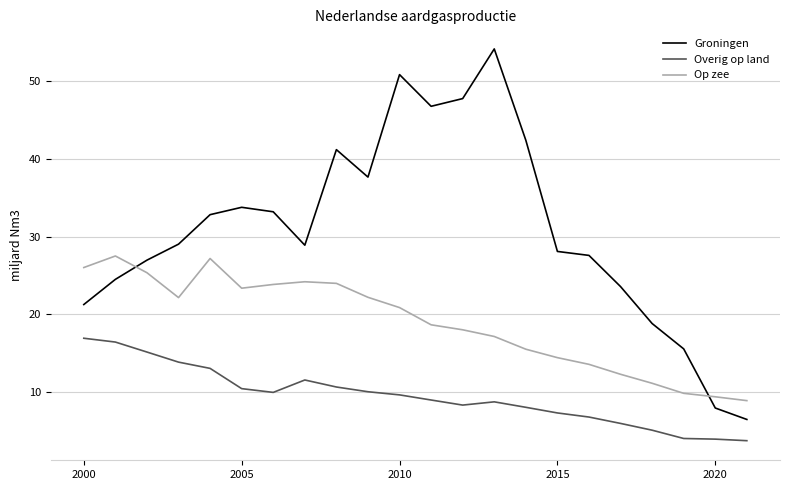

What is the highest value of the Overig op land series?

16.9